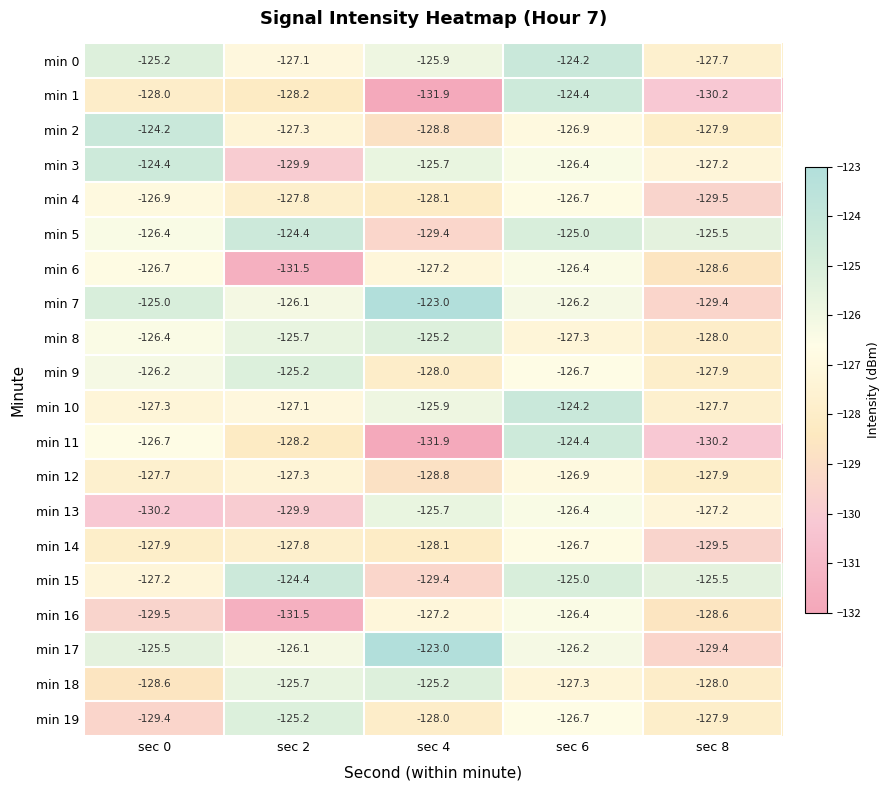

Rank the categories by min 0 value from lowest to highest.

sec 8, sec 2, sec 4, sec 0, sec 6